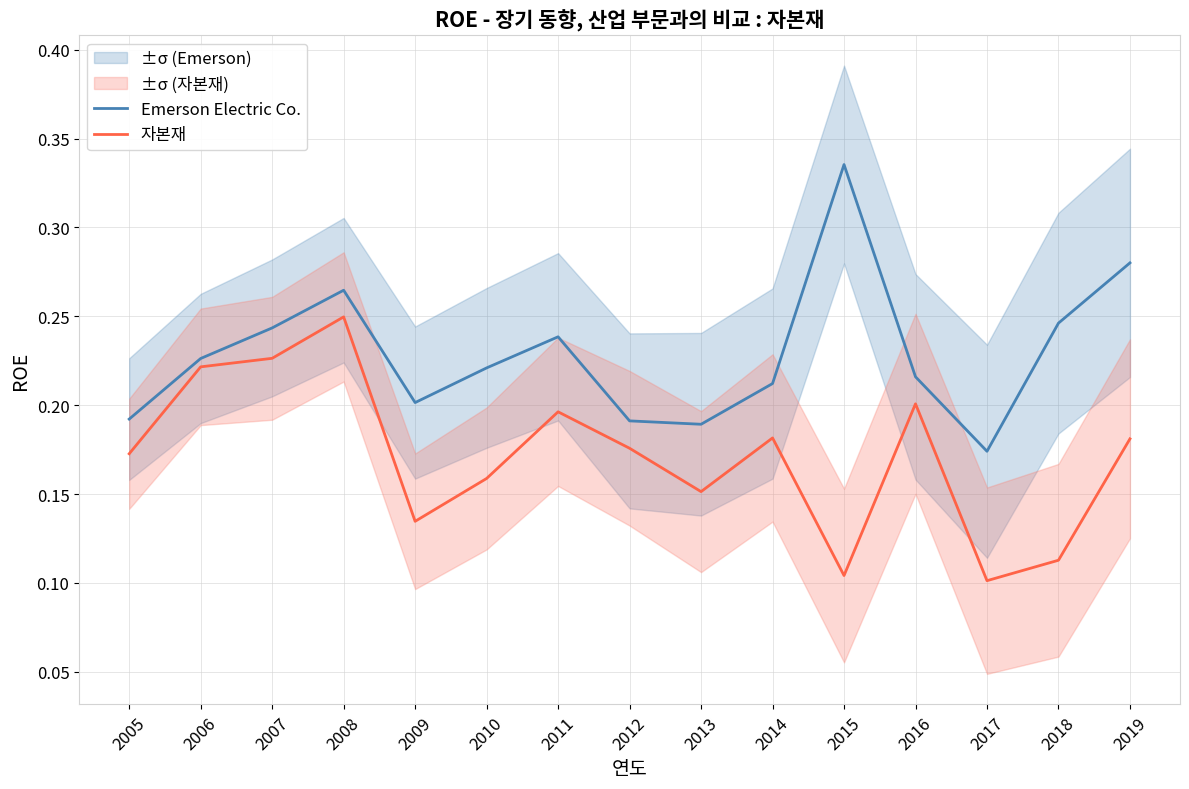

At which label is Emerson Electric Co. closest to 0?

2017